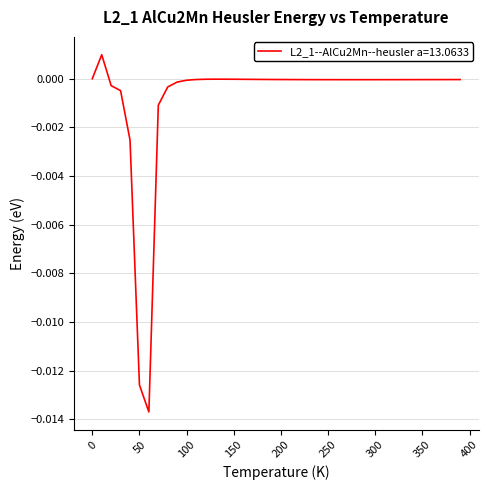

Does the chart have visible grid lines?

Yes